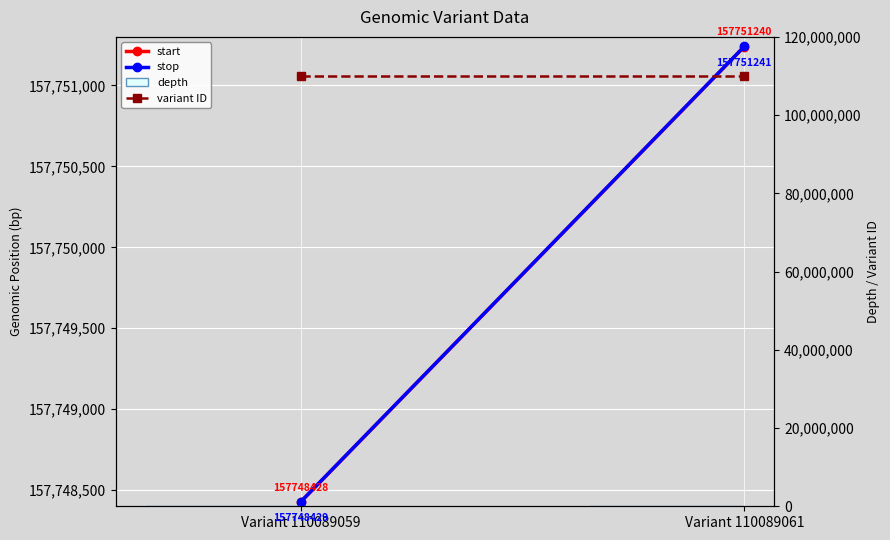

What is the lowest value of the start series?

157748428